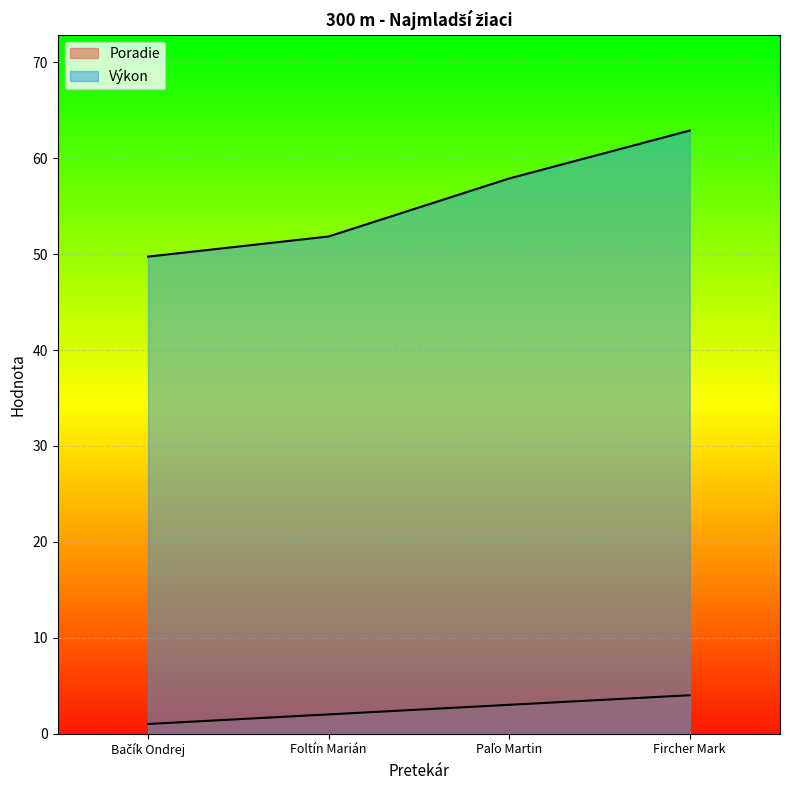

Count the Poradie values in the range 2 to 4.

3